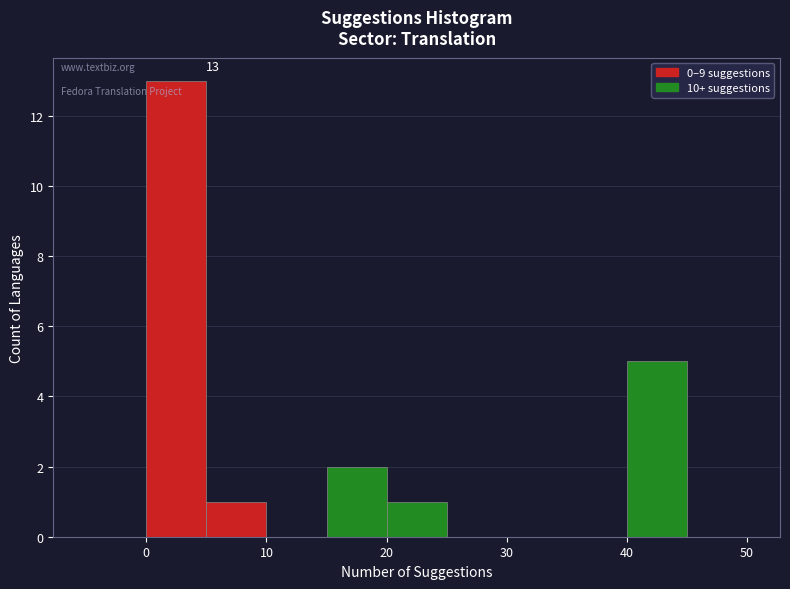

Over which range of the x-axis is the bar tallest?

0 to 5